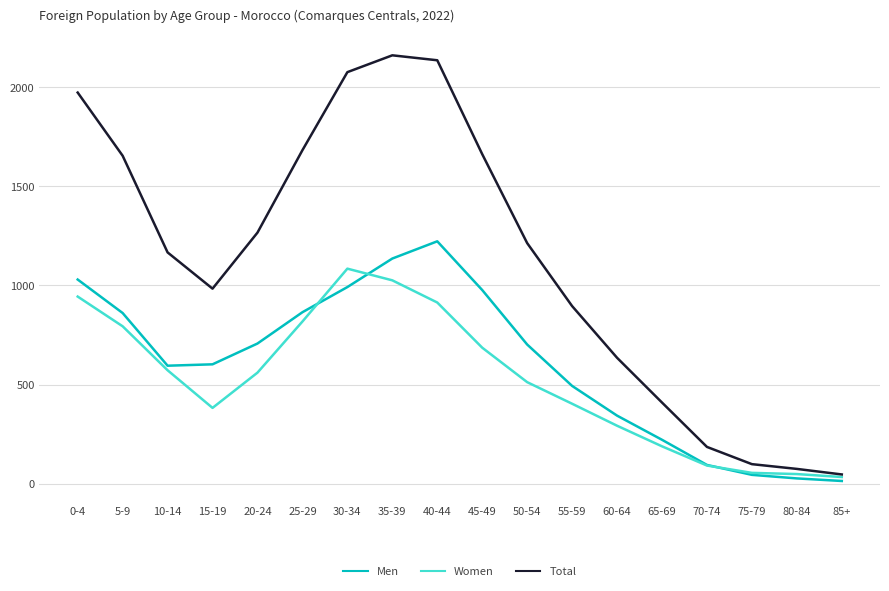

What are all the series names shown in the legend?

Men, Women, Total